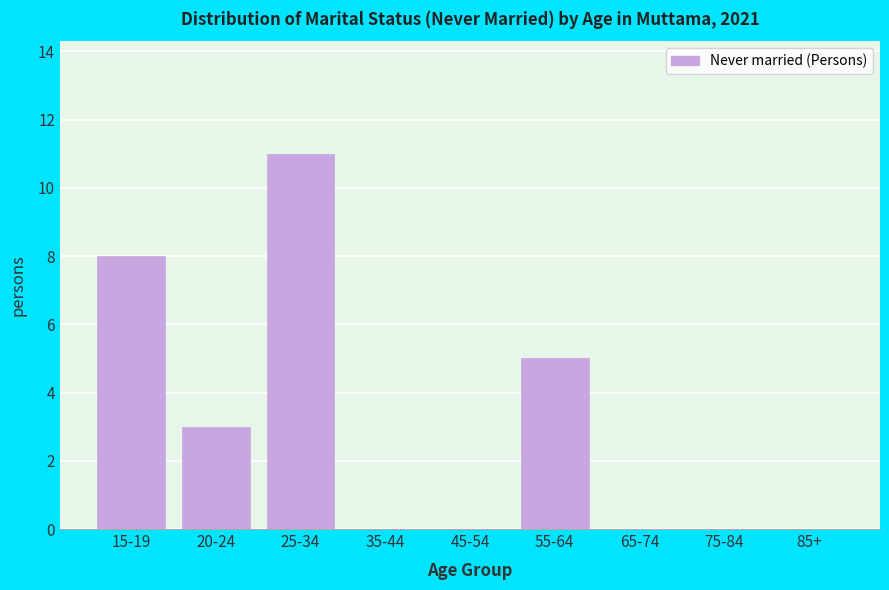

Reading left to right, extract all data points from this chart.

15-19=8	20-24=3	25-34=11	35-44=0	45-54=0	55-64=5	65-74=0	75-84=0	85+=0